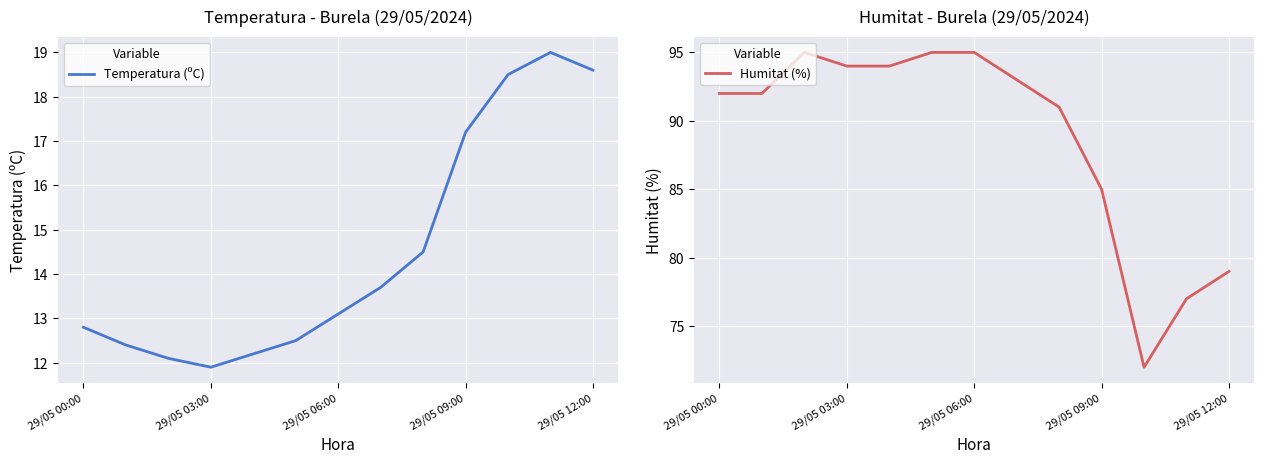

What is the difference between the second highest and minimum values in the Temperatura (ºC) series?

6.7